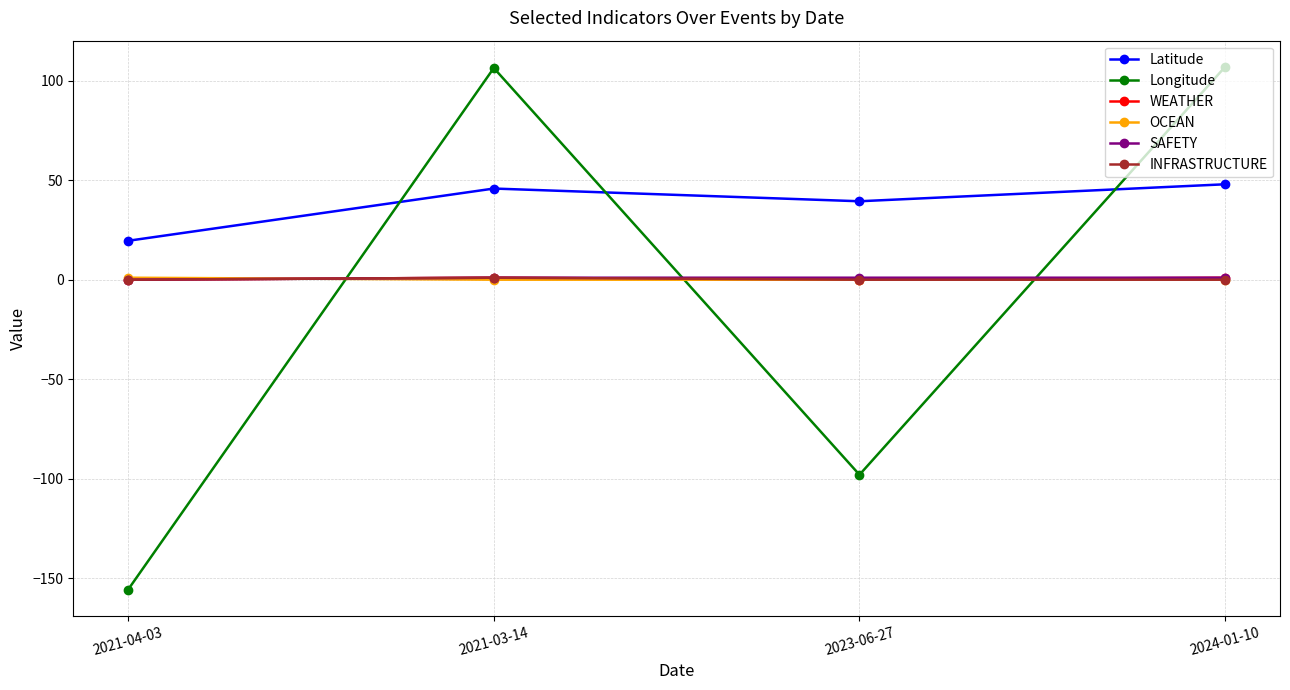

How many positive values does the Longitude series have?

2